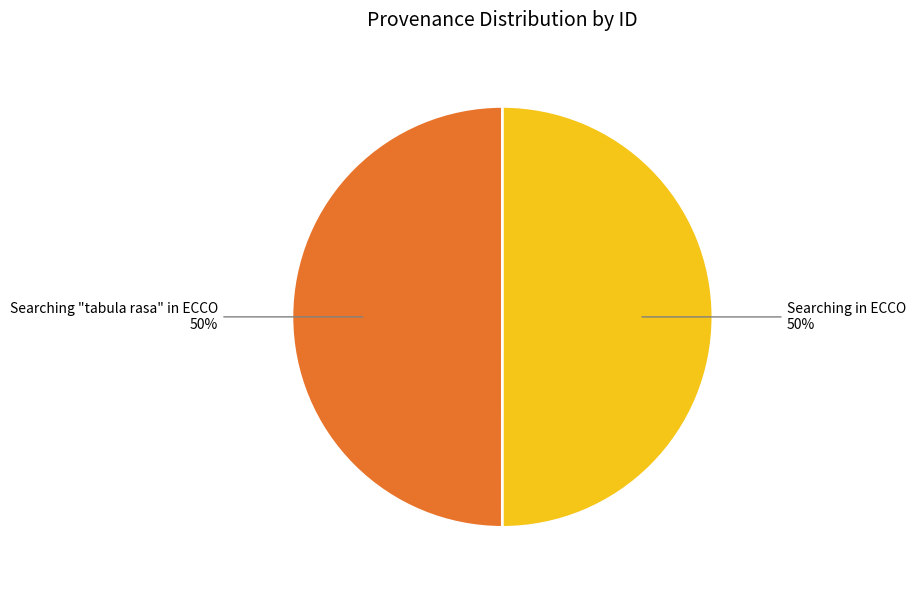

To the nearest percent, what is the average slice percentage?

50%